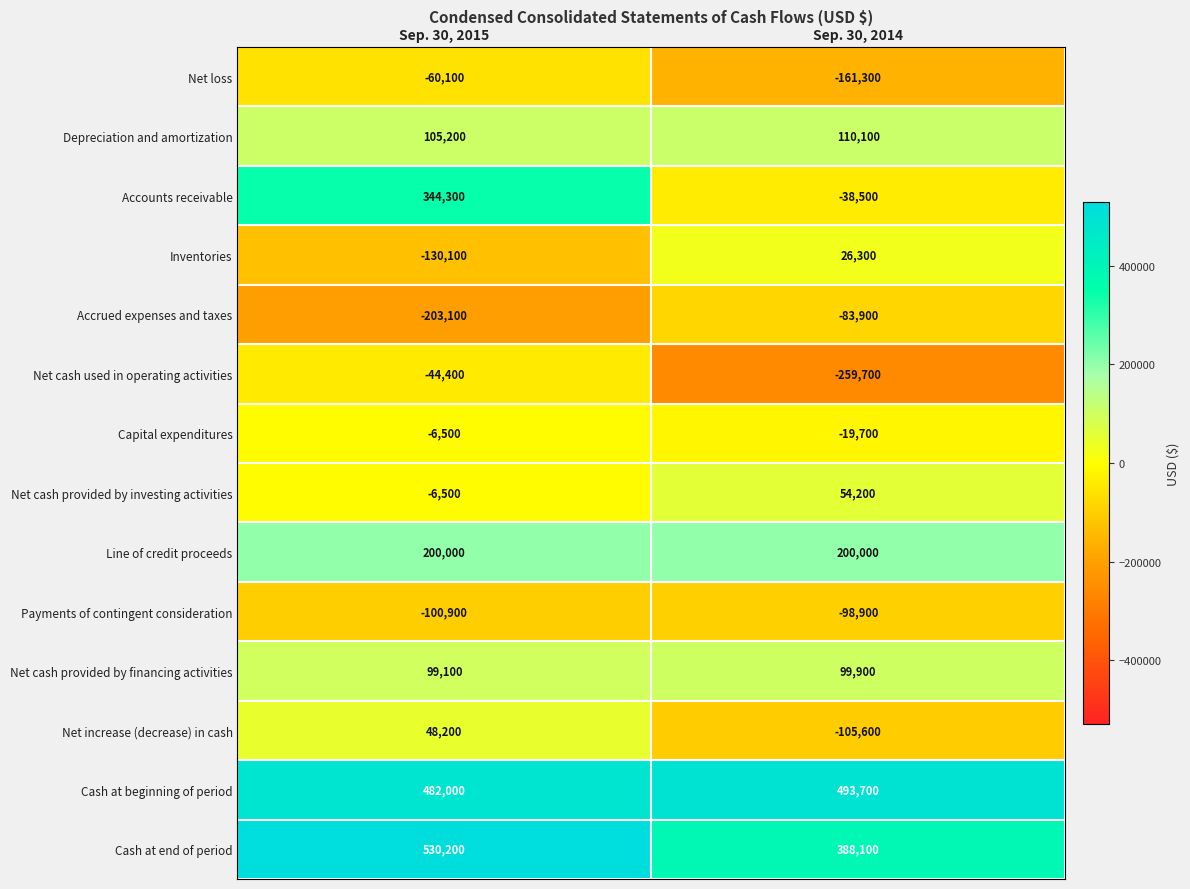

At which category does the chart reach its peak across all series?

Sep. 30, 2015